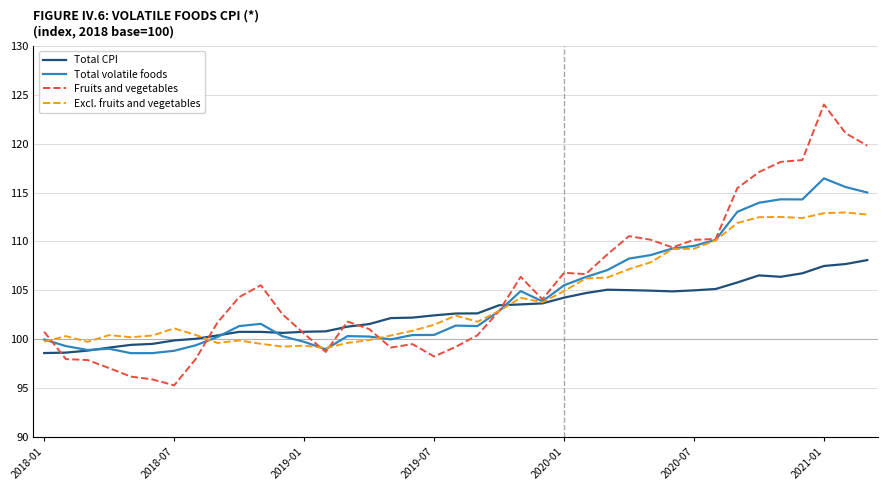

True or false: Total CPI has more than 2 interior local peaks.

True